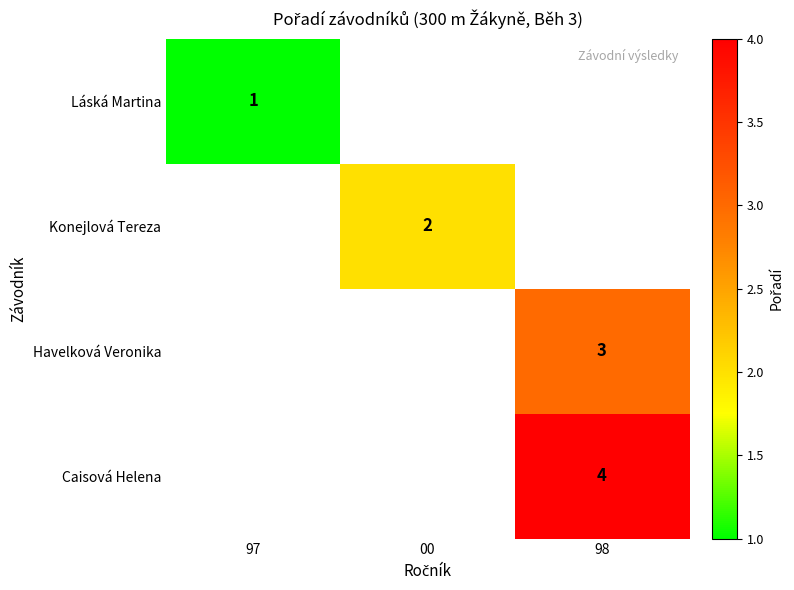

Is it true that Caisová Helena equals 3 at 98?

False